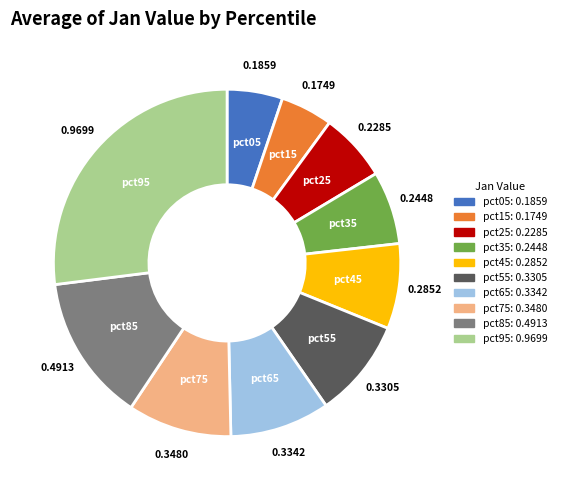

Which has a higher value, pct85 or pct95?

pct95